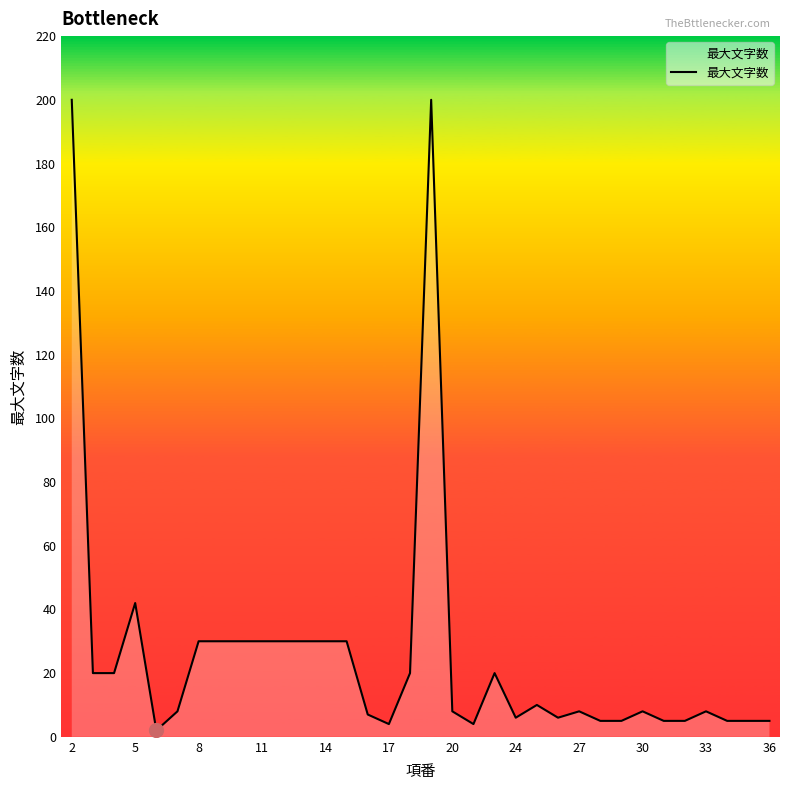

What is the maximum value shown in the chart?

200